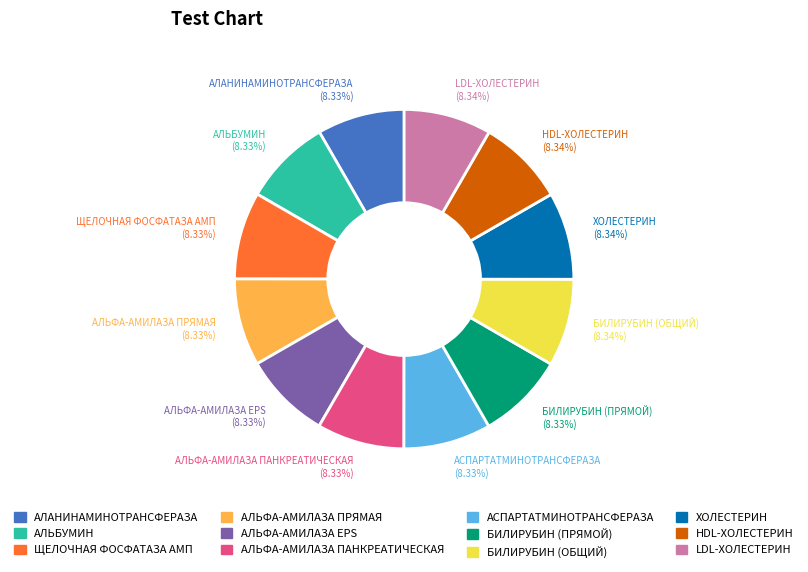

Is it true that АЛЬФА-АМИЛАЗА EPS is 8% of the pie?

True